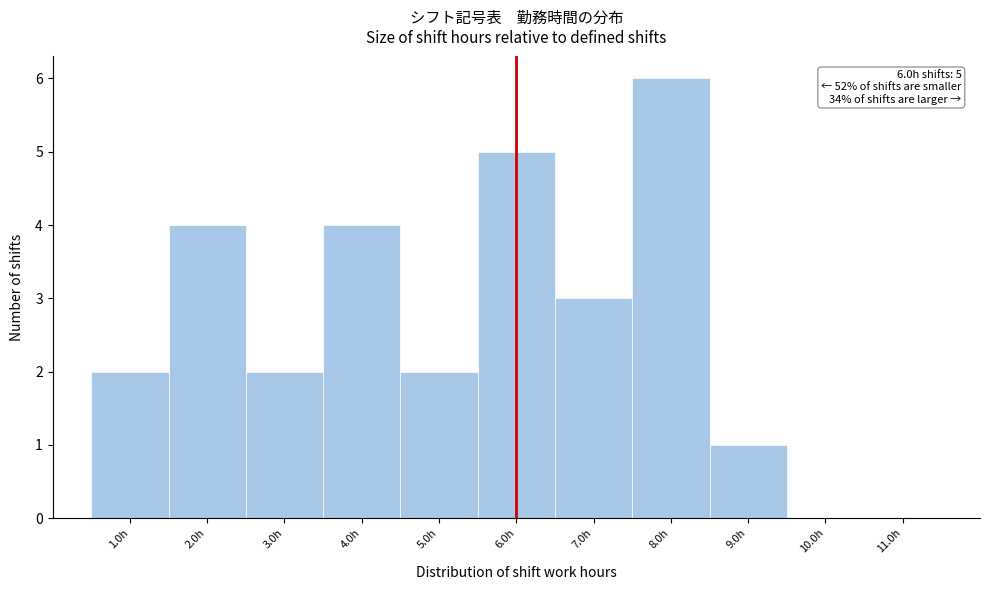

Over which range of the x-axis is the bar tallest?

7.5 to 8.5